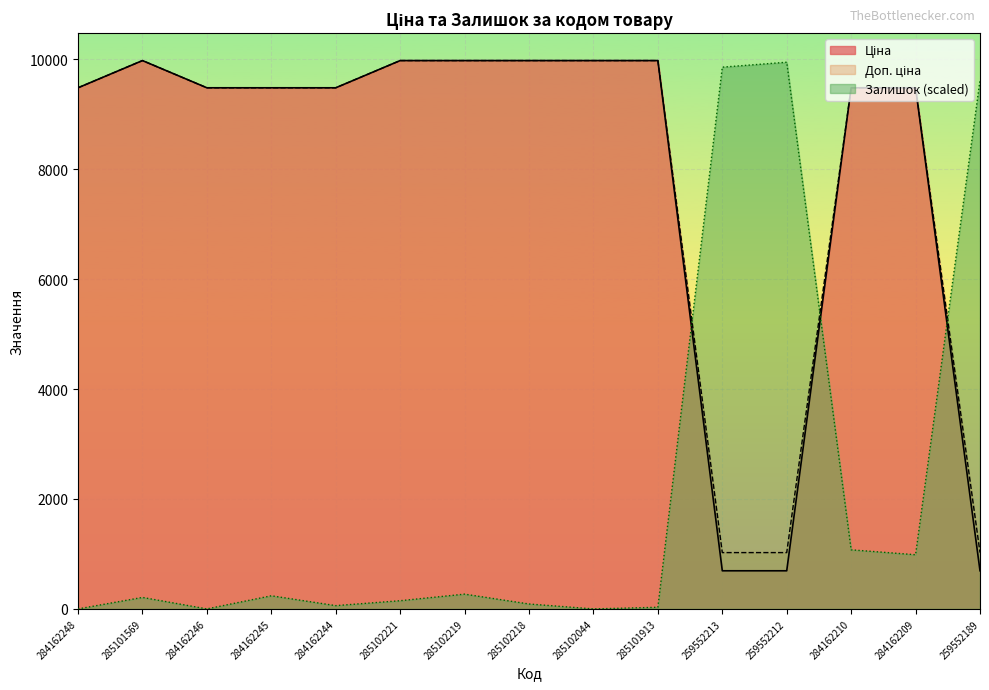

Which series has the largest range (max minus min)?

Залишок (scaled)